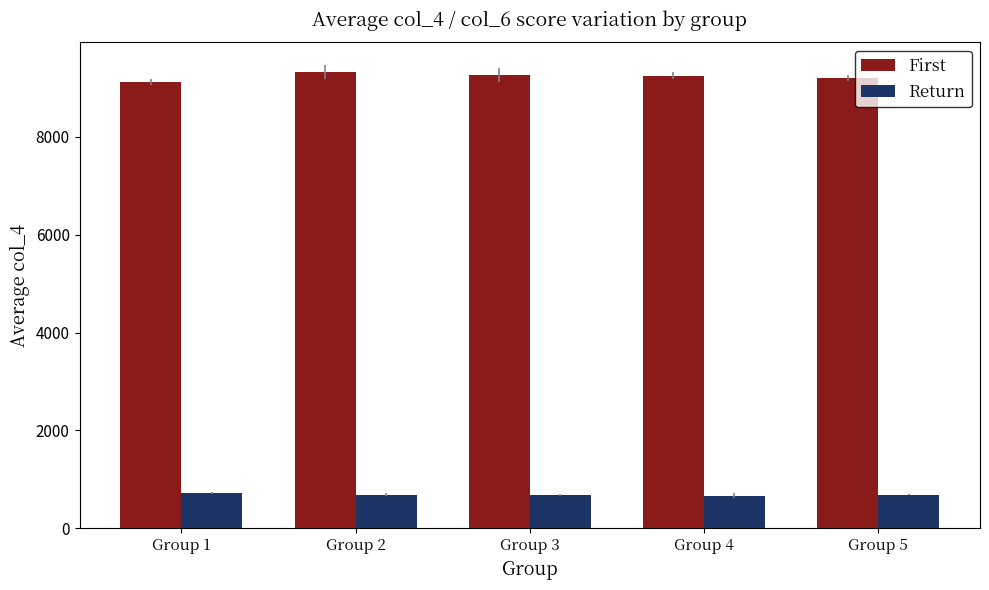

Where does the First series first go above 9249?

Group 2